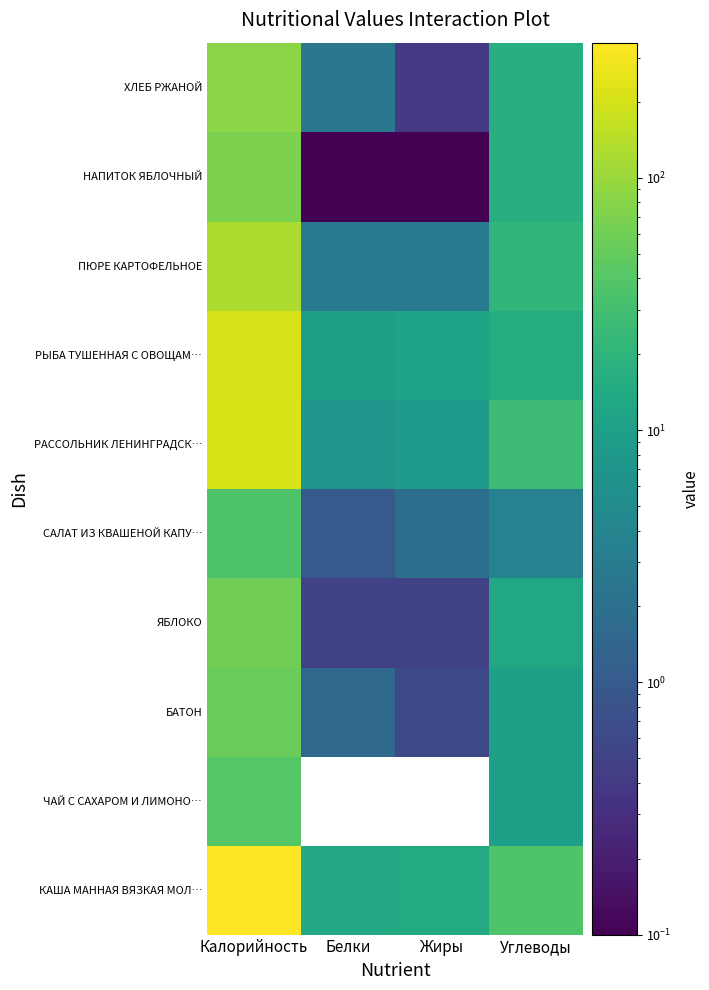

At which category is the sum across all series the highest?

Калорийность